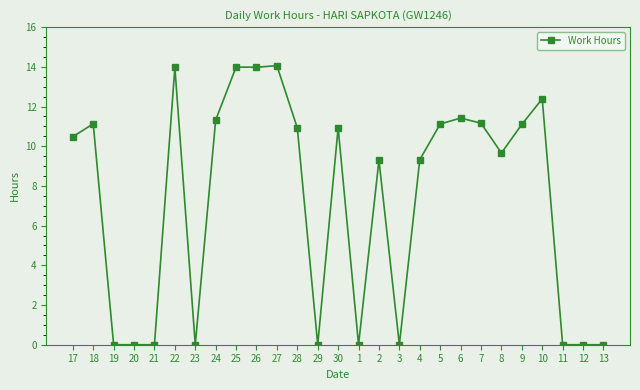

What is the change in value from 19 to 6?

+11.4